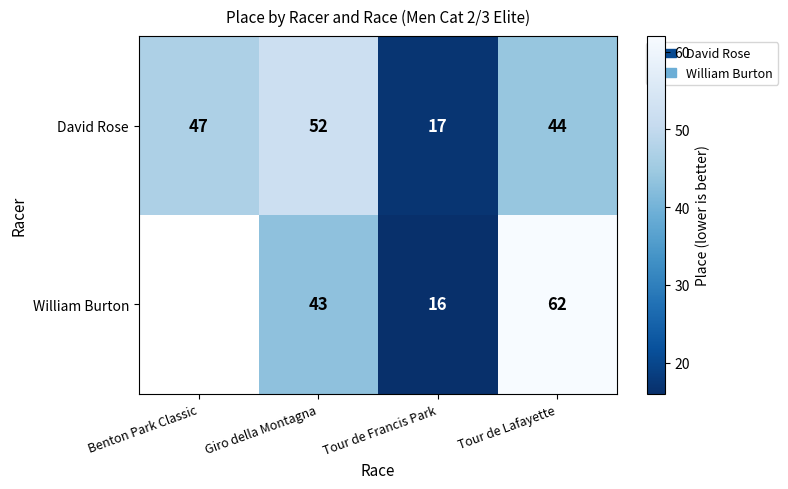

Which series changed the most between Giro della Montagna and Tour de Lafayette?

William Burton